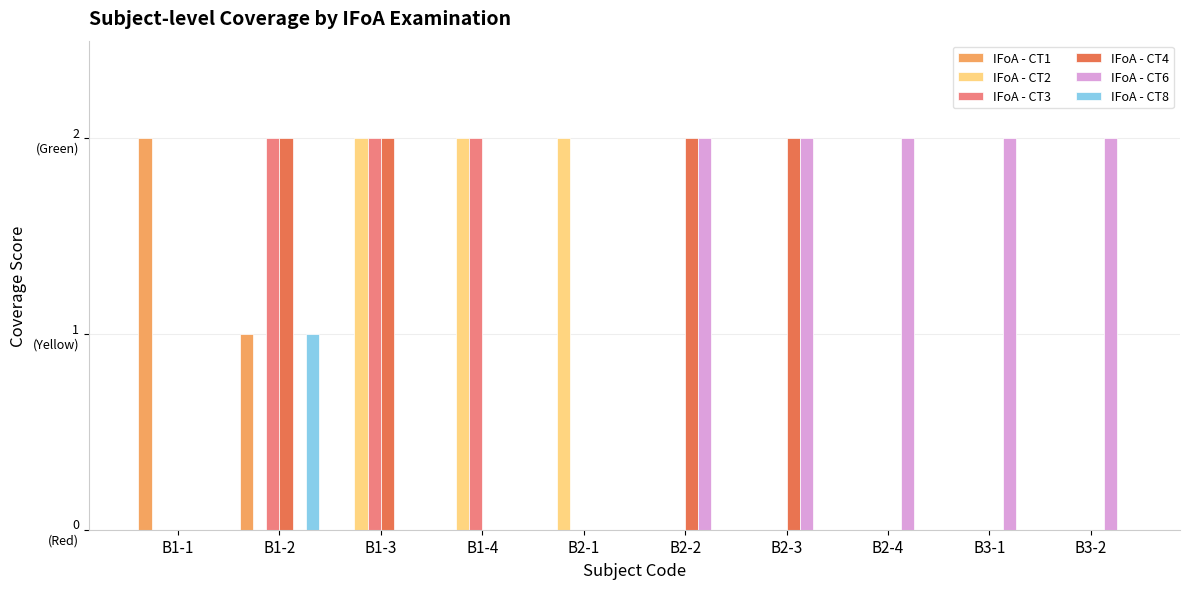

What are all the series names shown in the legend?

IFoA - CT1, IFoA - CT2, IFoA - CT3, IFoA - CT4, IFoA - CT6, IFoA - CT8